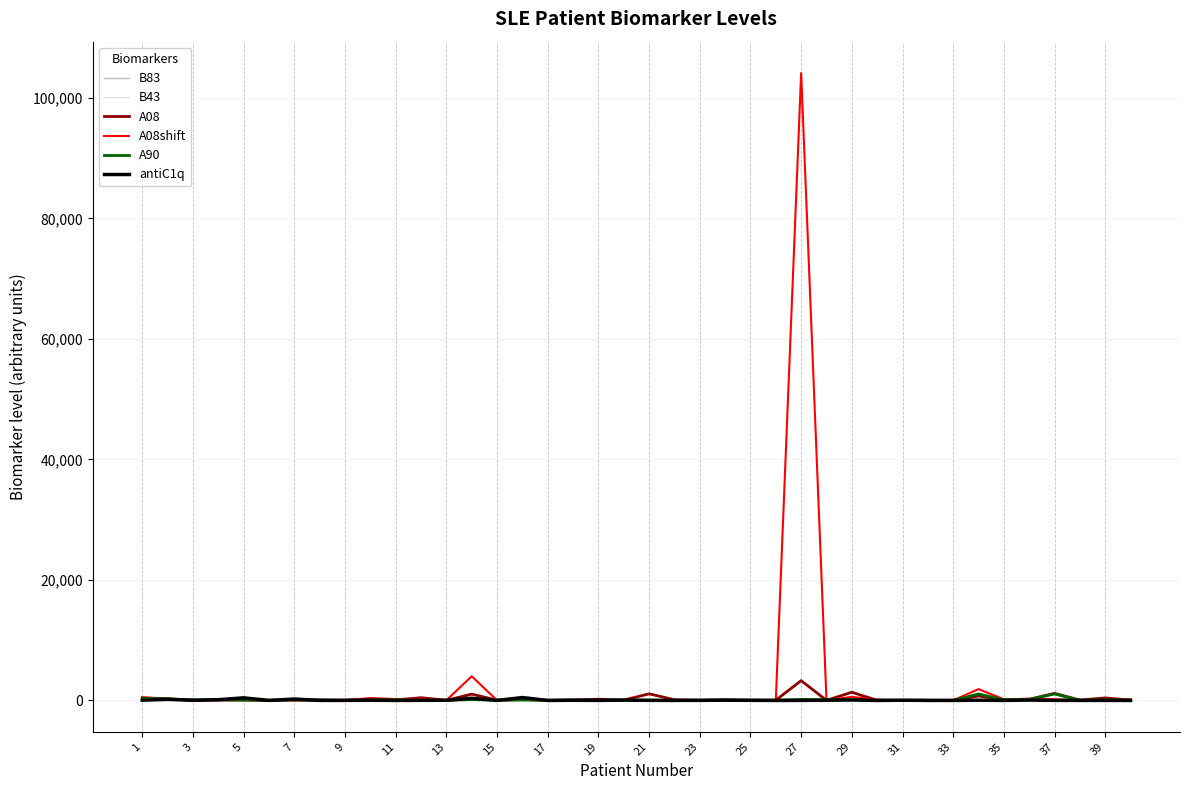

At which category is the sum across all series the highest?

27